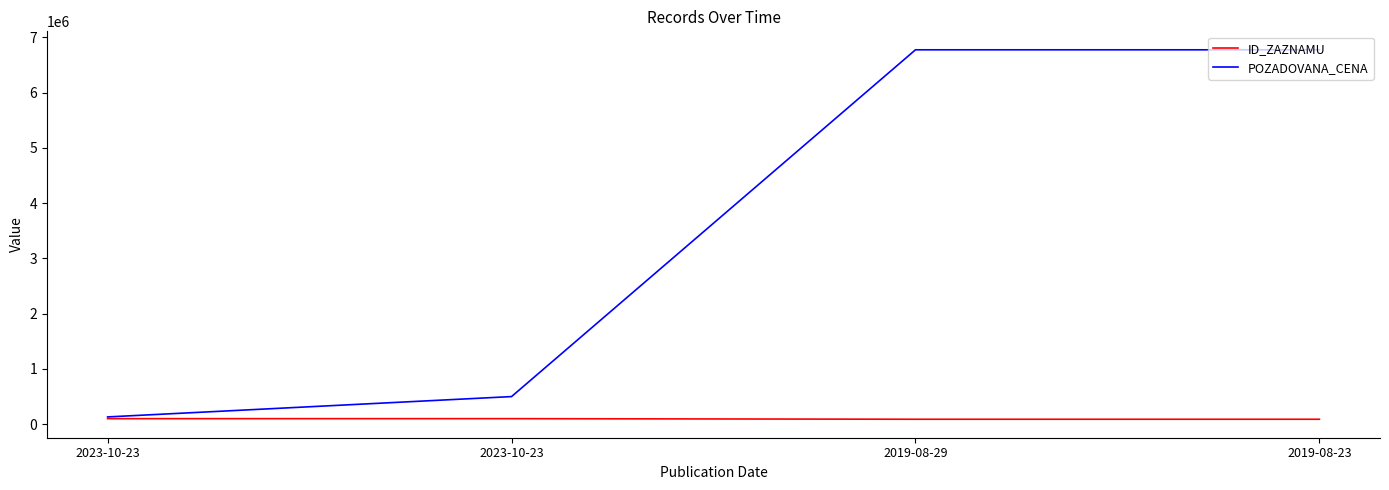

Reading left to right, what are all the values shown in this chart?

ID_ZAZNAMU: 2023-10-23=99953	2023-10-23=99954	2019-08-29=89154	2019-08-23=89138
POZADOVANA_CENA: 2023-10-23=131220	2023-10-23=499395	2019-08-29=6775906	2019-08-23=6775906